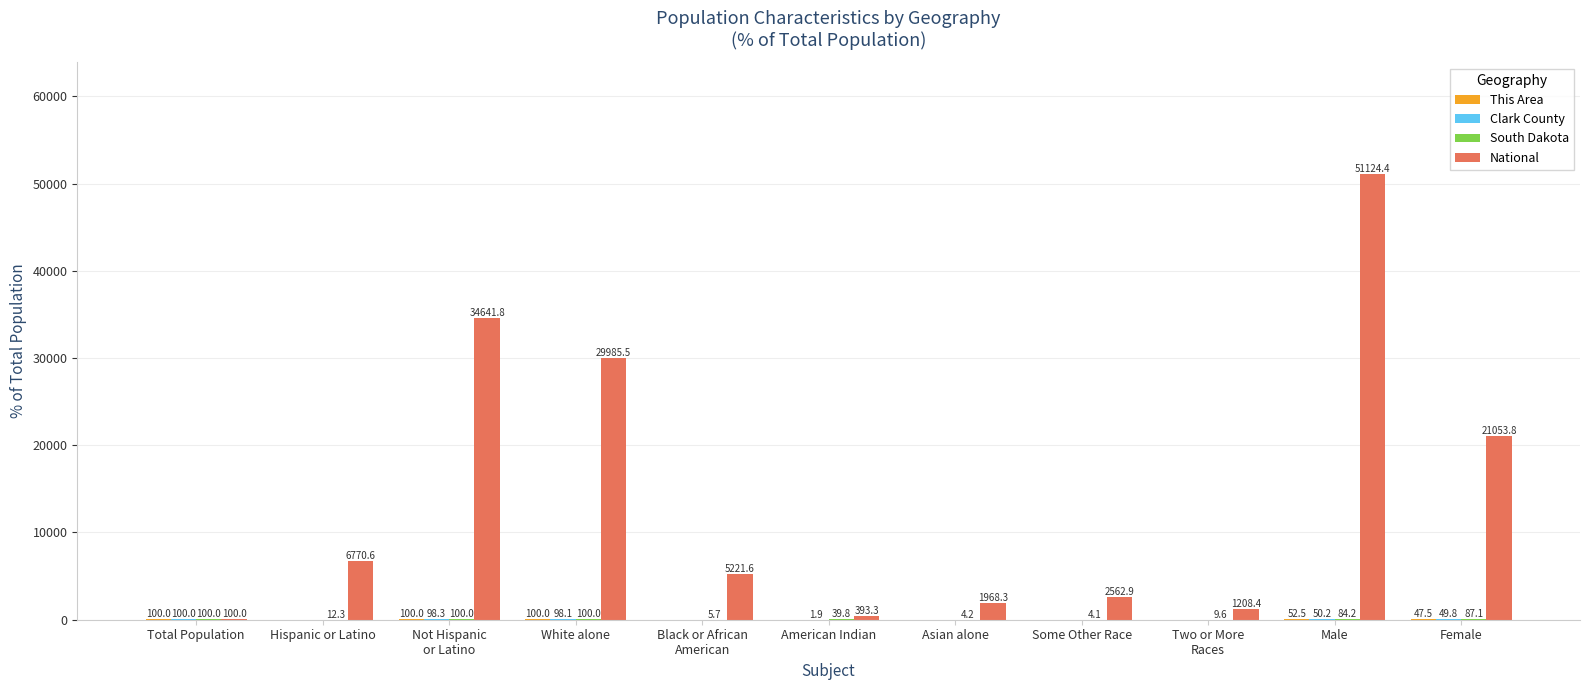

Which series has the largest total across all categories?

National